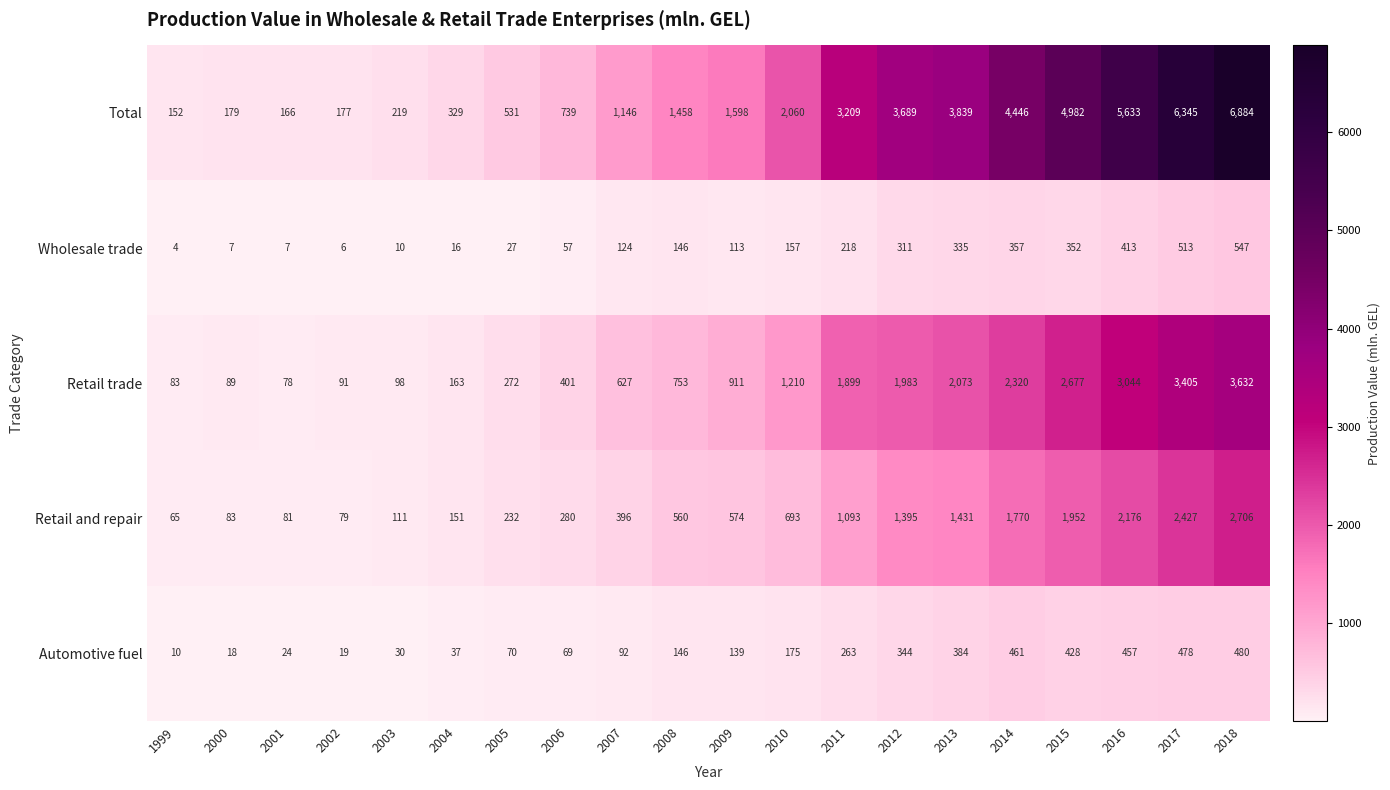

What is the spread (max minus min) of values at 2007?

1054